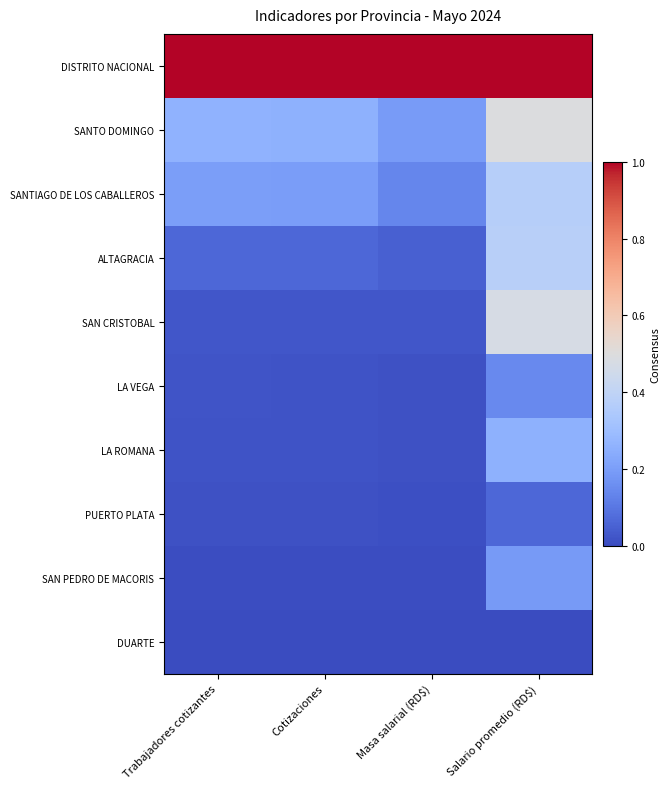

At which category is the sum across all series the highest?

Salario promedio (RD$)